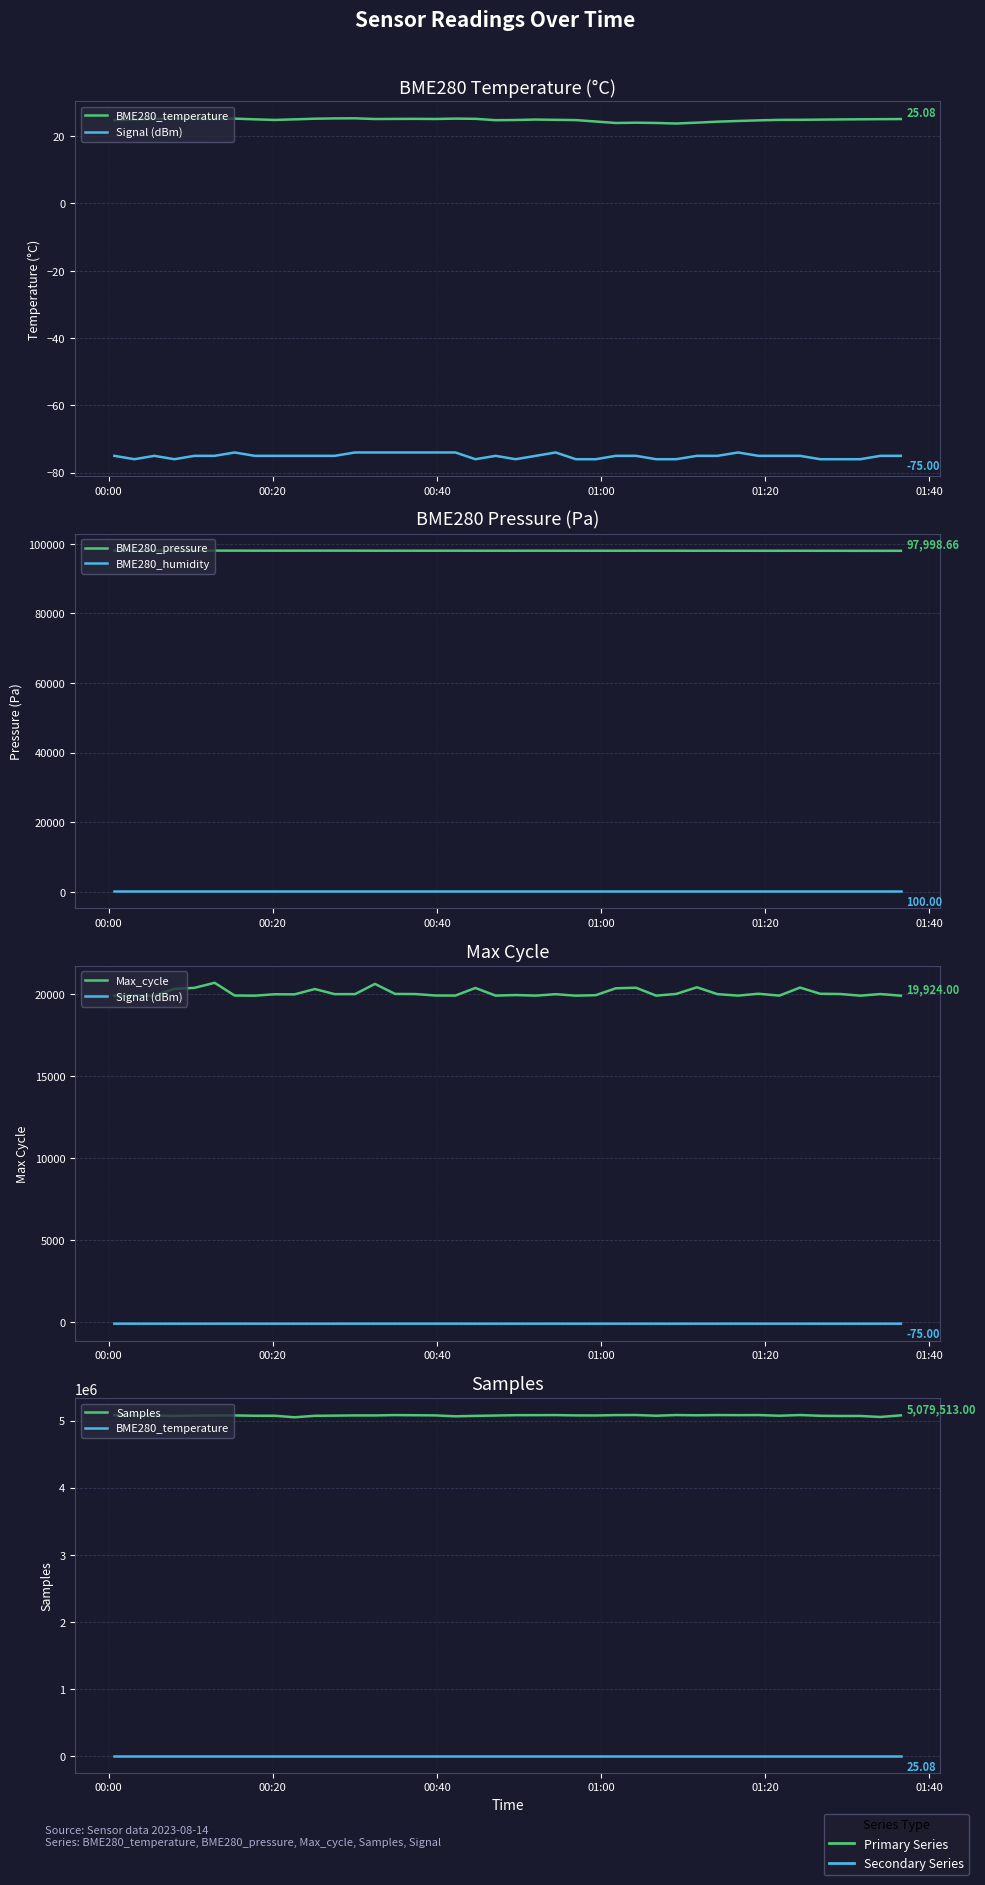

Is the value of BME280_pressure at 21 greater than the value of Samples at 8?

No